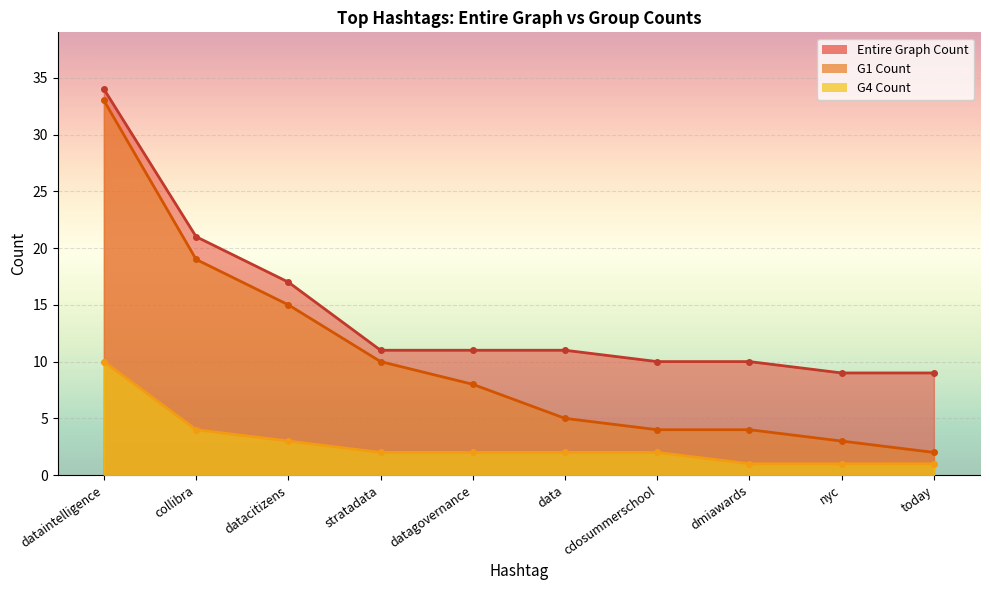

At which category is the sum across all series the highest?

dataintelligence